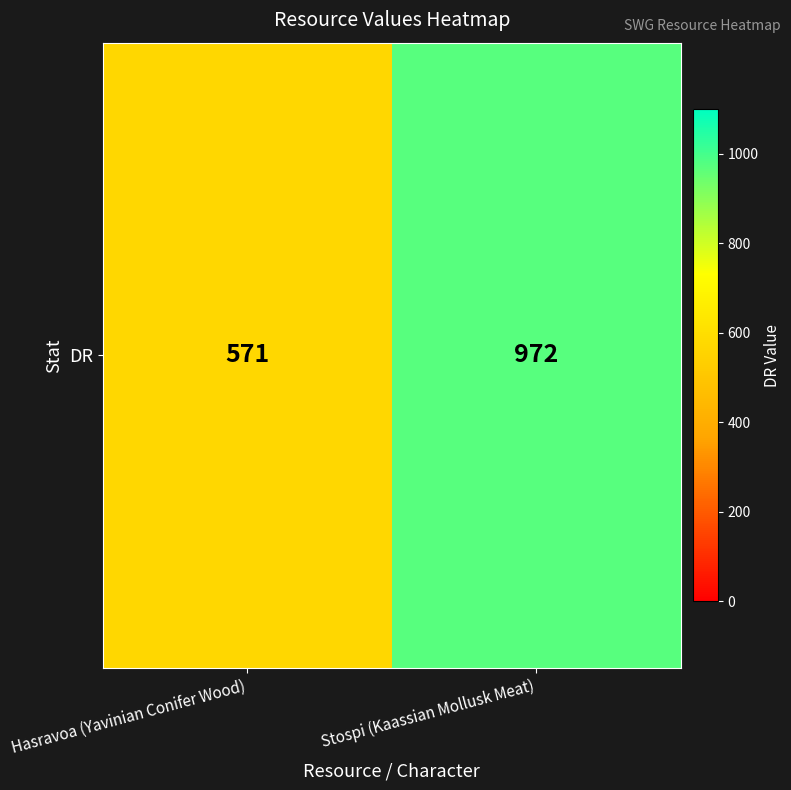

What is the sum of all values?

1543